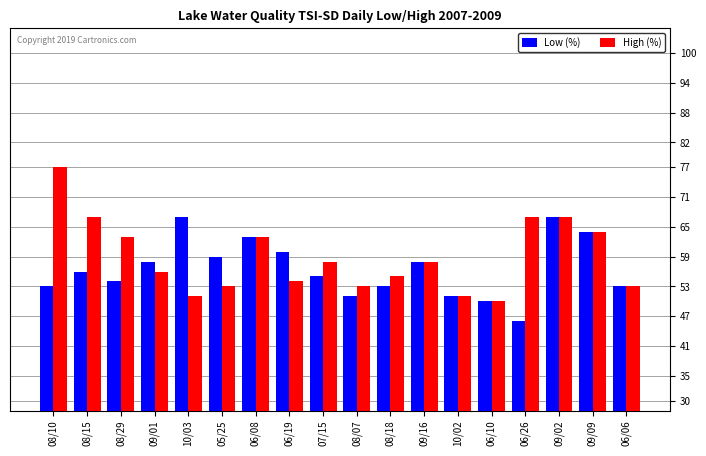

What position from the left is 09/09?

17